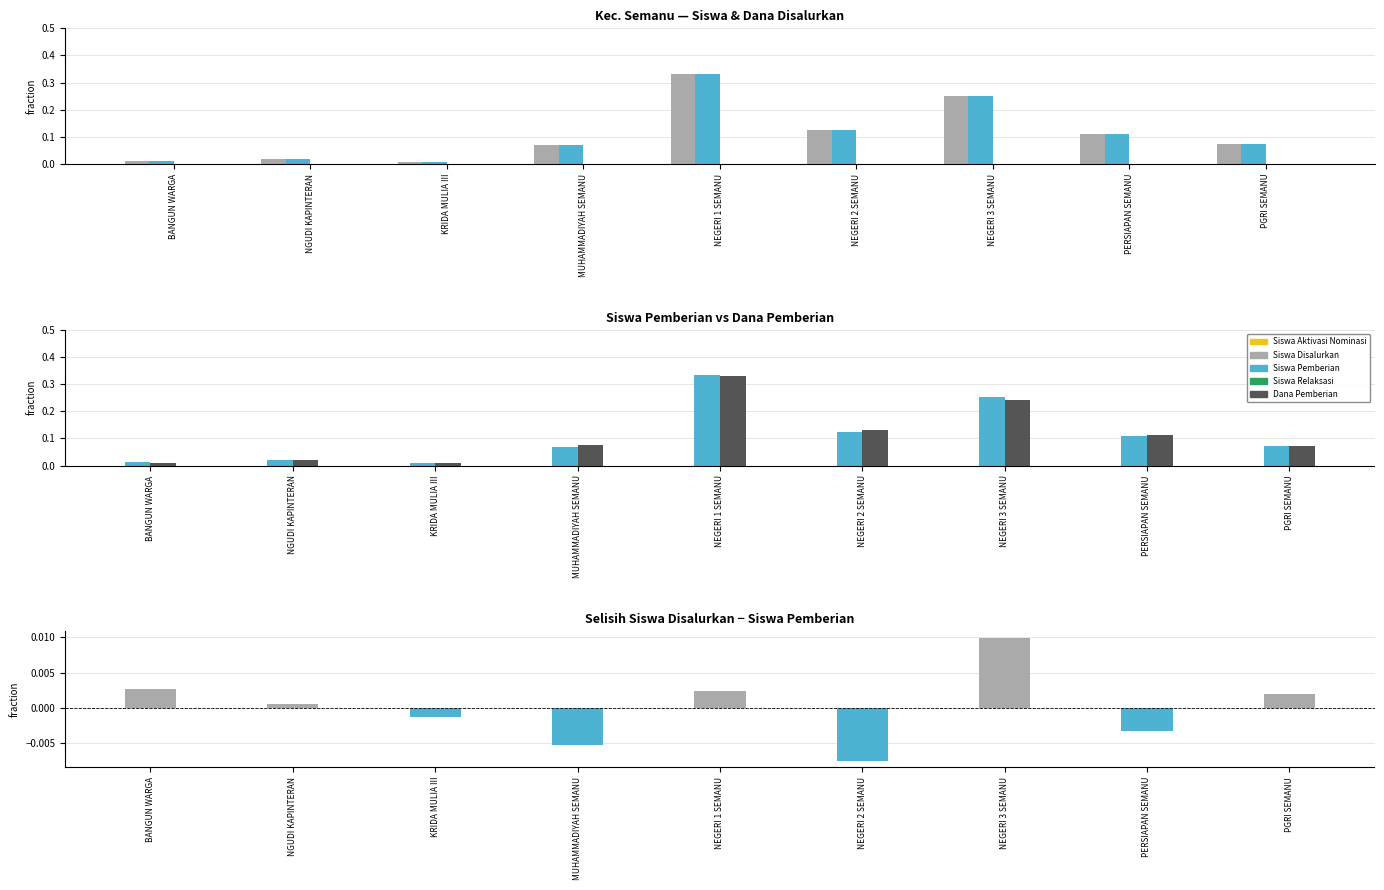

What is the difference between the second highest and minimum values in the Siswa Disalurkan series?

0.2